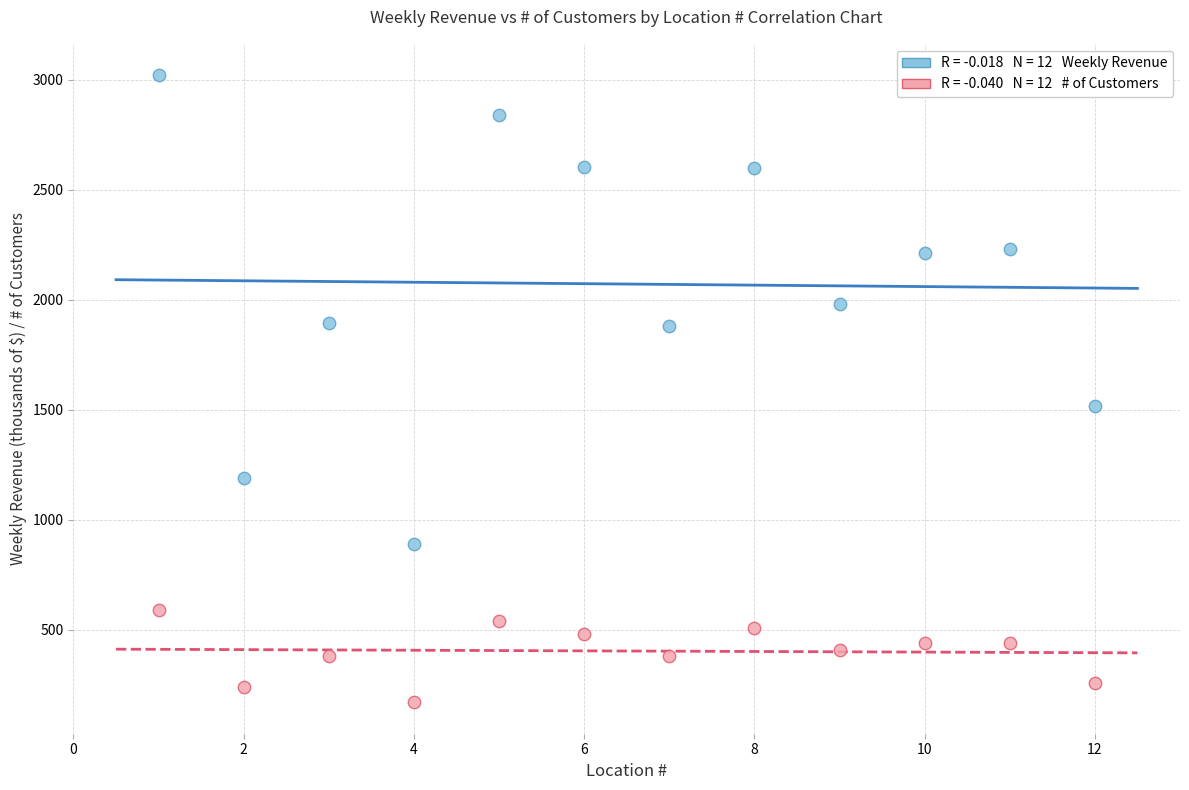

Across all data points, what is the range of Y values (max minus min)?

2850.0